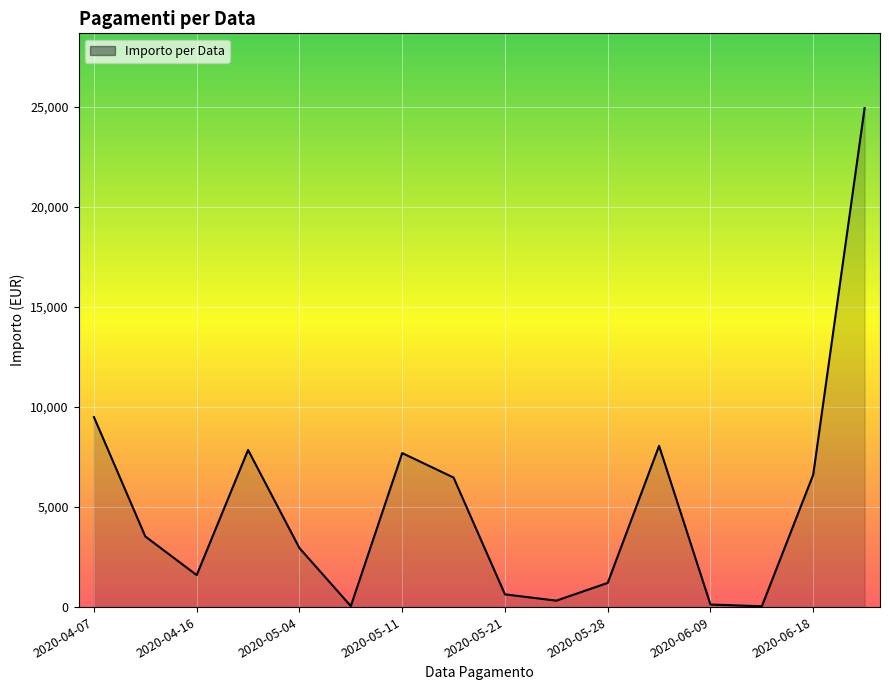

What is the maximum value shown in the chart?

24942.7